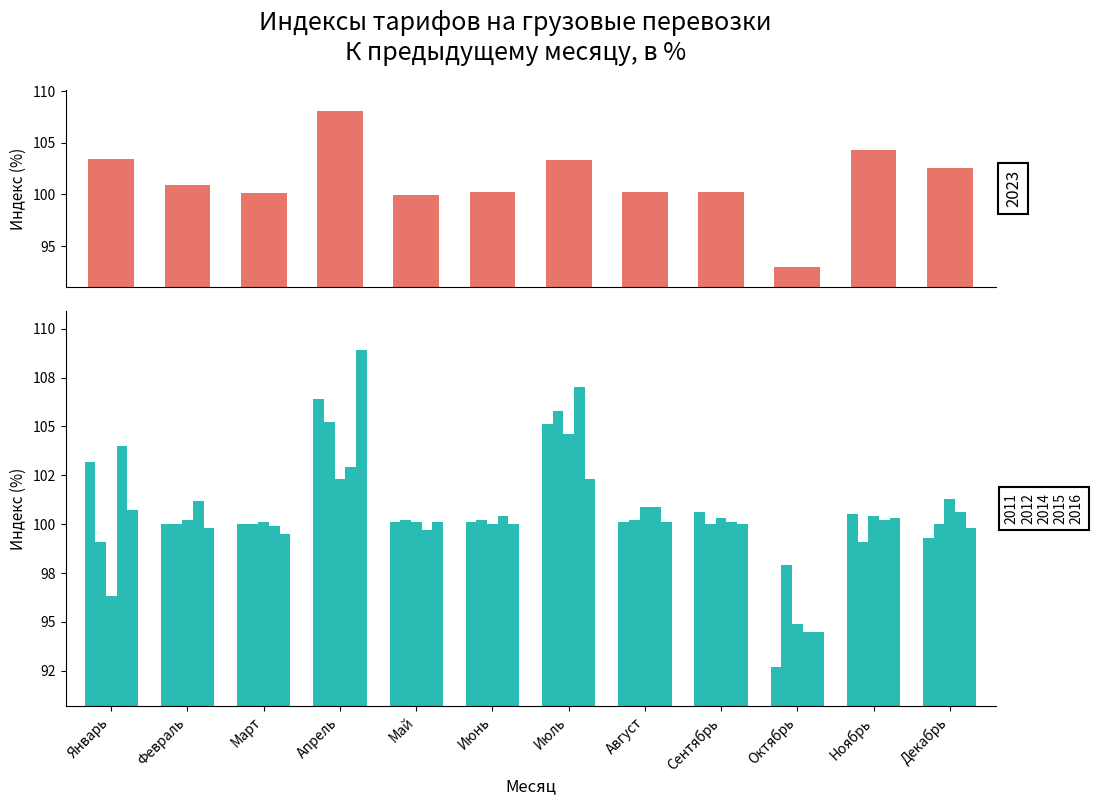

Which series has the largest range (max minus min)?

2023